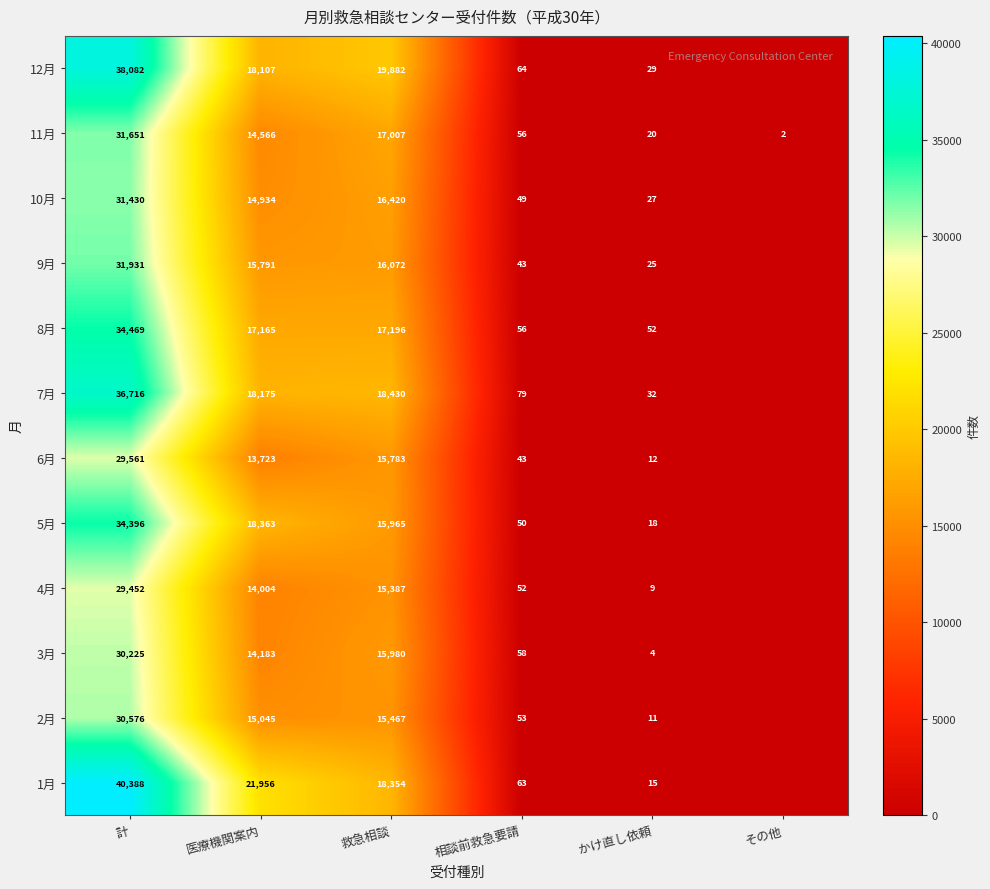

Is the value of 5月 at 相談前救急要請 greater than the value of 4月 at 医療機関案内?

No